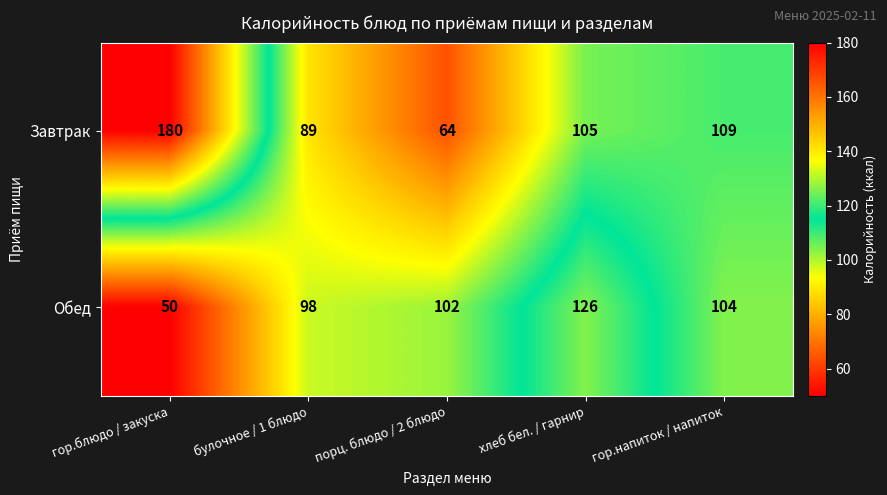

Count the number of data series in this chart.

2